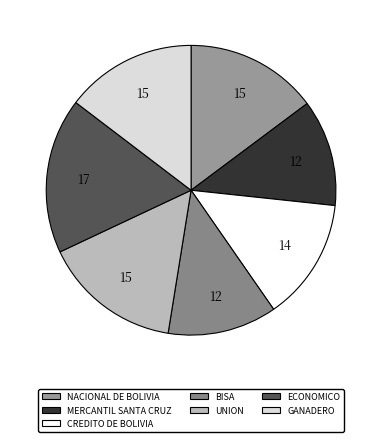

What portion of the pie excludes CREDITO DE BOLIVIA?

86.3%